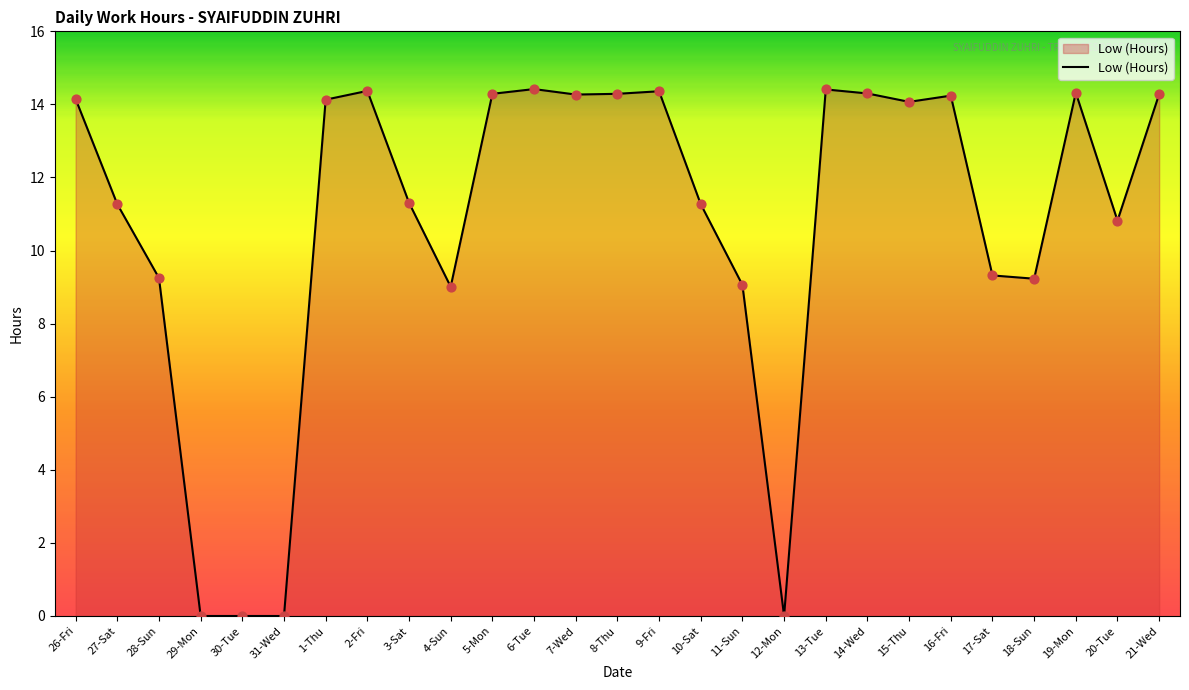

Approximately how many times larger is the value at 27-Sat compared to 14-Wed?

0.8